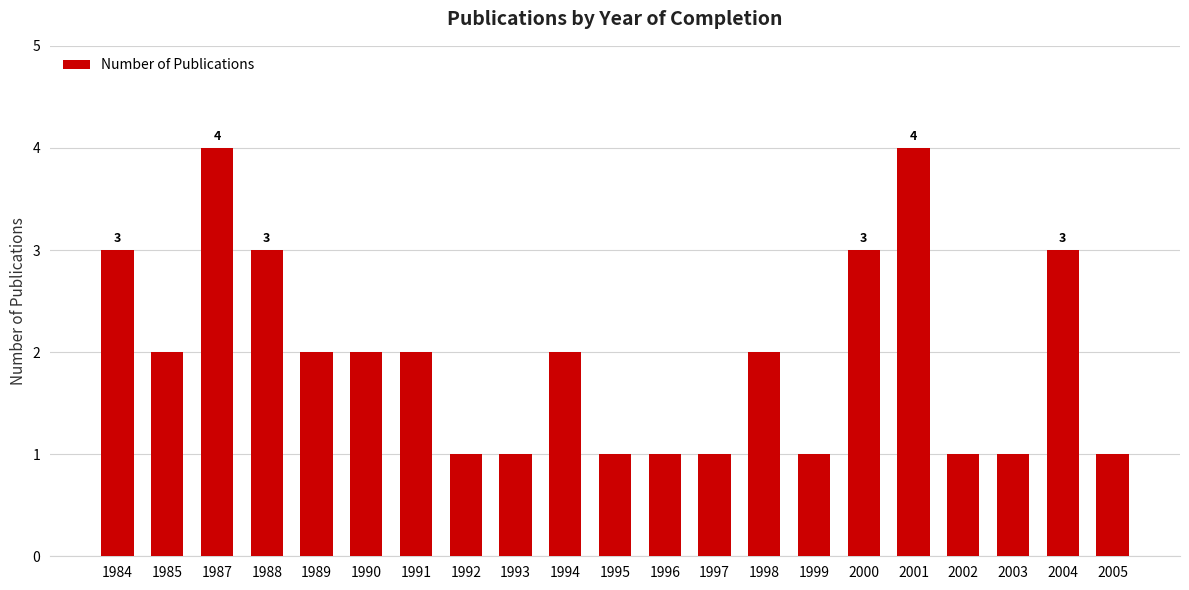

What is the difference between the maximum and minimum values?

3